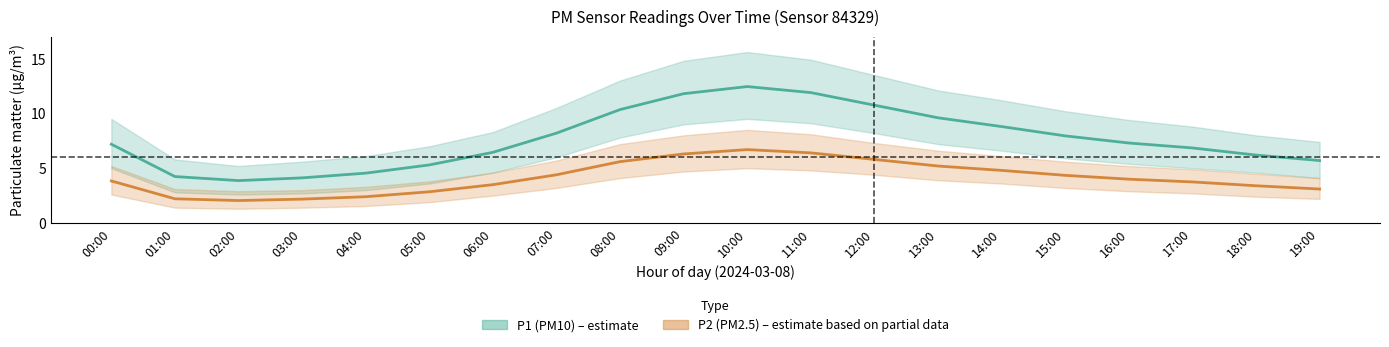

True or false: P2 (PM2.5) and P1 (PM10) cross at least once.

False